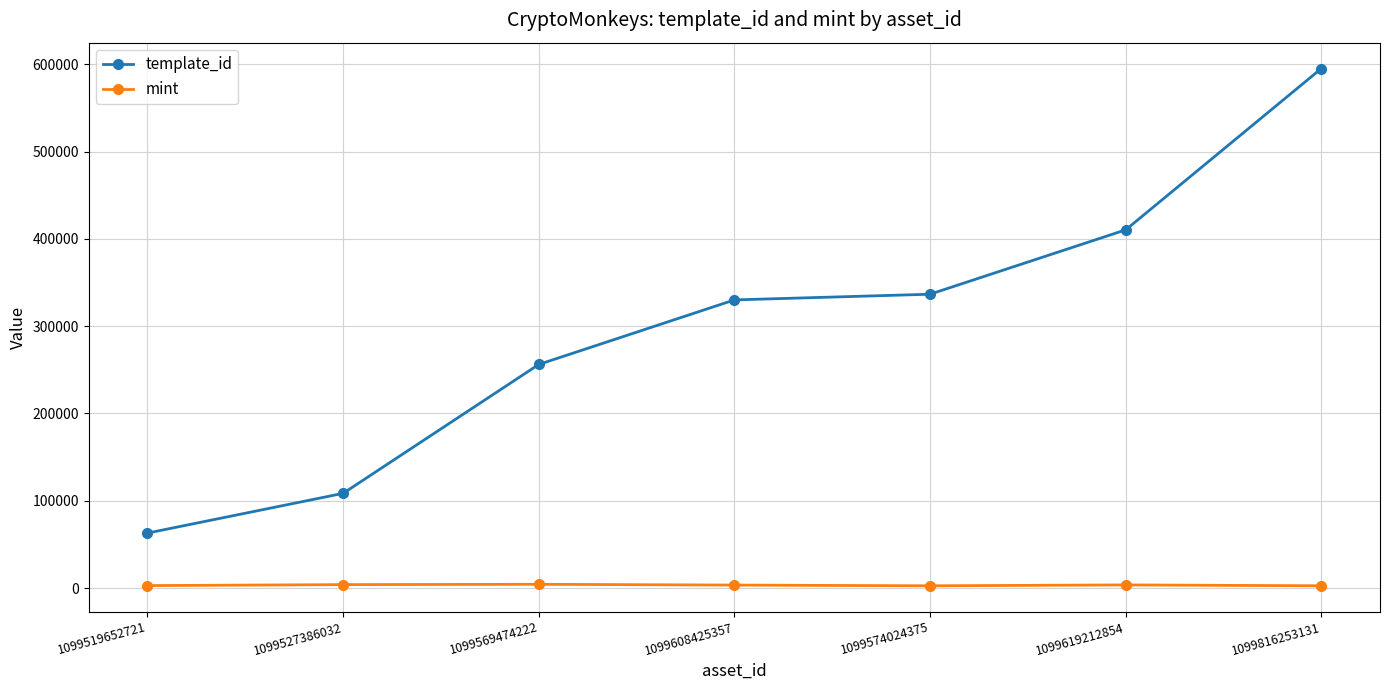

True or false: mint has more than 0 points higher than both neighbors.

True